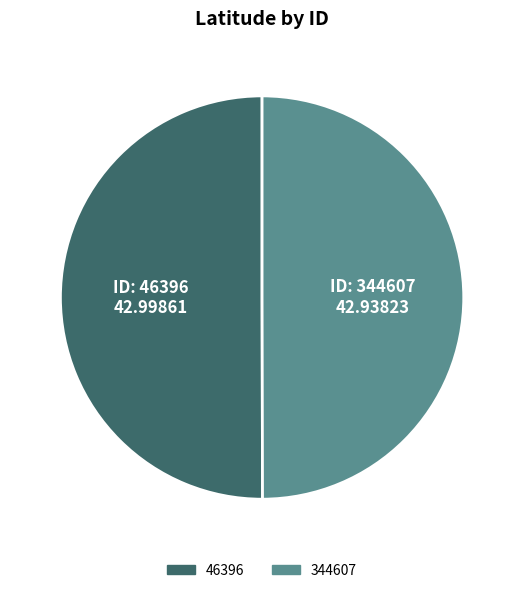

True or false: 46396 accounts for 62% of the total.

False